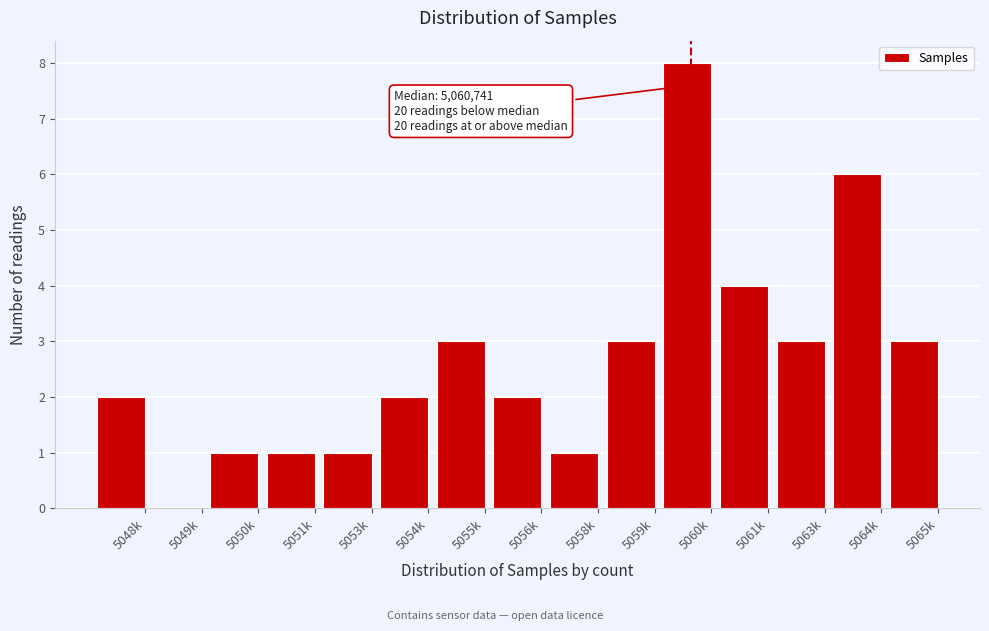

Reading left to right, what are all the values shown in this chart?

5048k=2	5049k=0	5050k=1	5051k=1	5053k=1	5054k=2	5055k=3	5056k=2	5058k=1	5059k=3	5060k=8	5061k=4	5063k=3	5064k=6	5065k=3